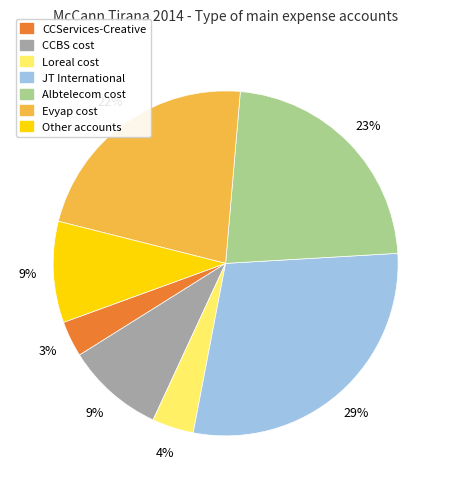

What is the largest slice in the pie chart?

JT International